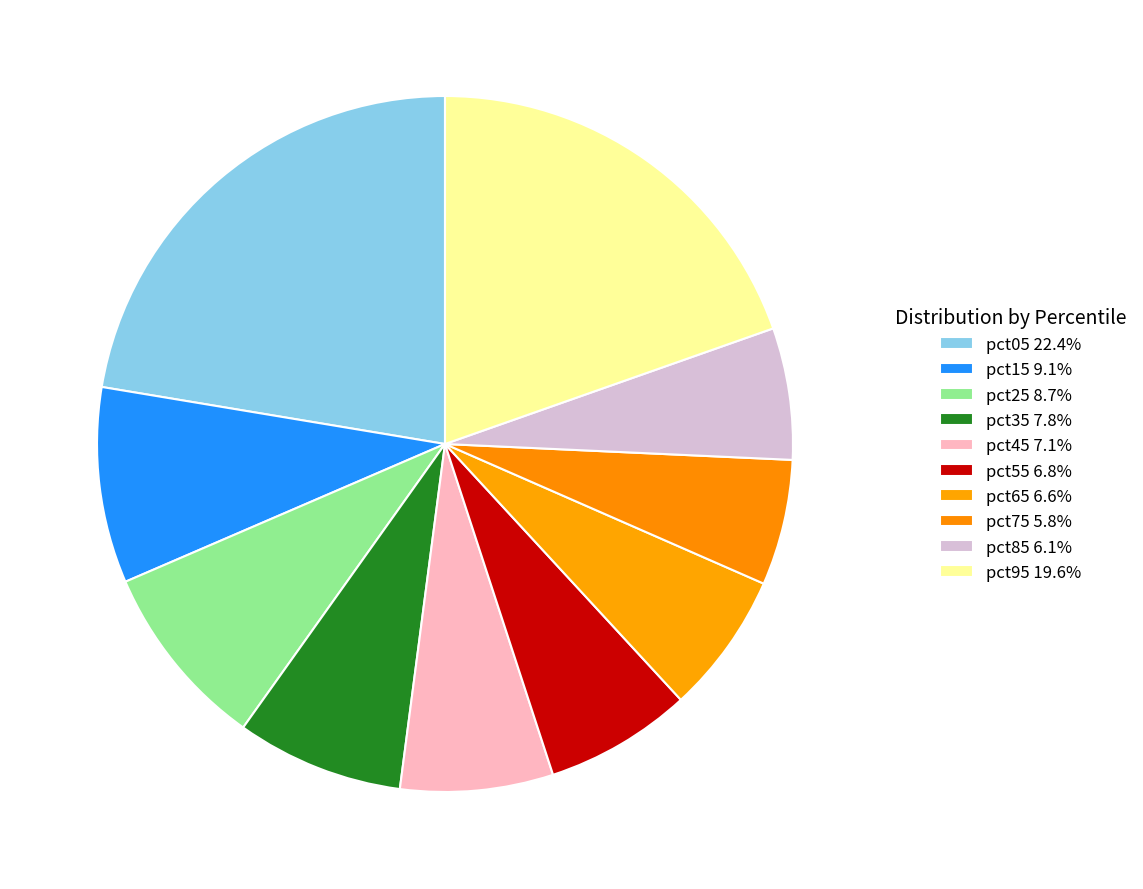

Count the number of slices in the pie.

10